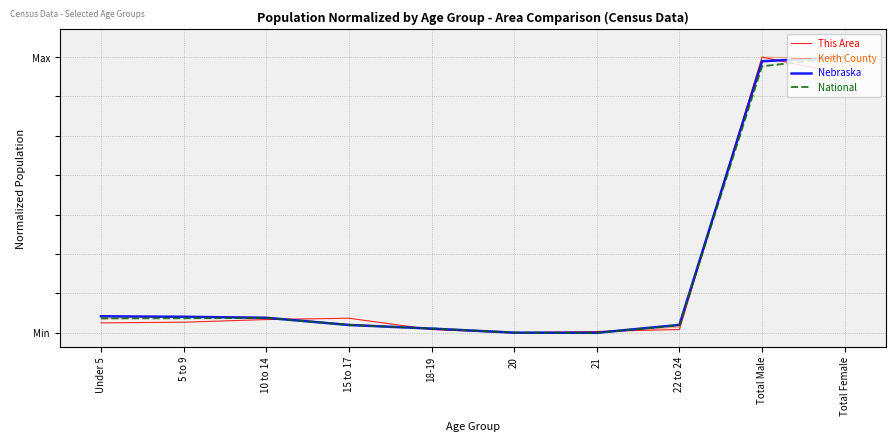

What is the average value of the Nebraska series?

0.2